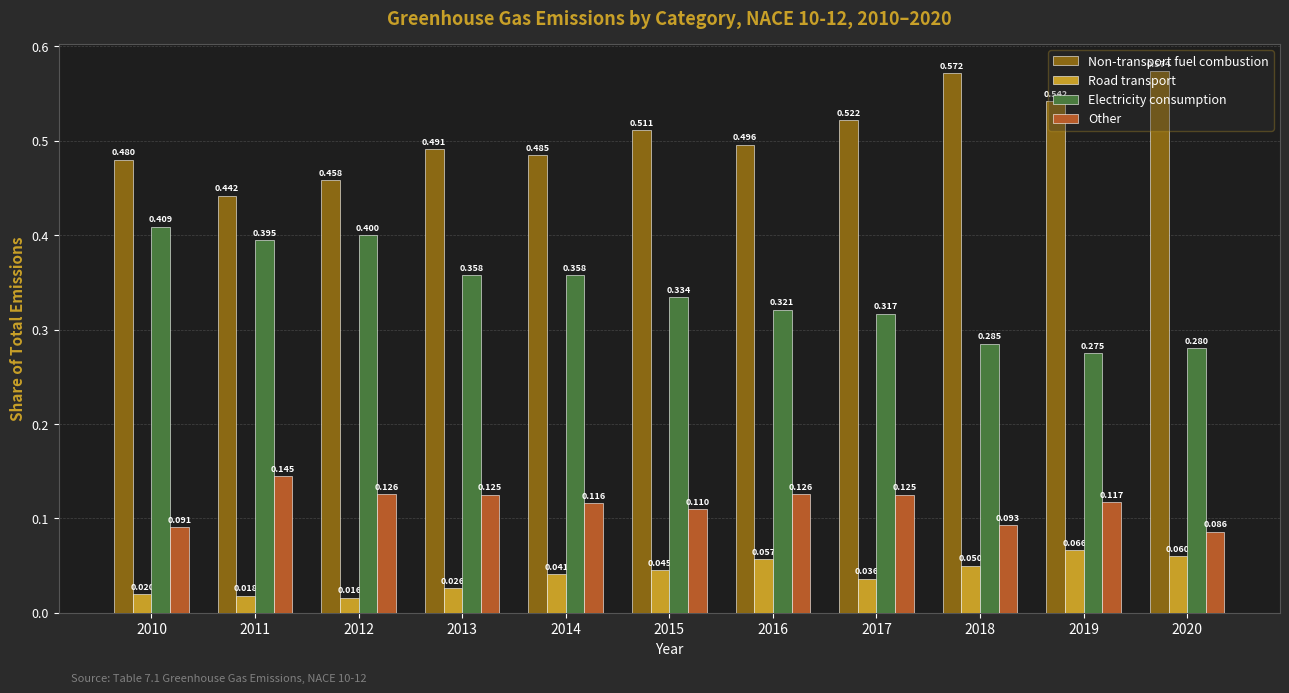

What is the sum of all Non-transport fuel combustion values?

5.6